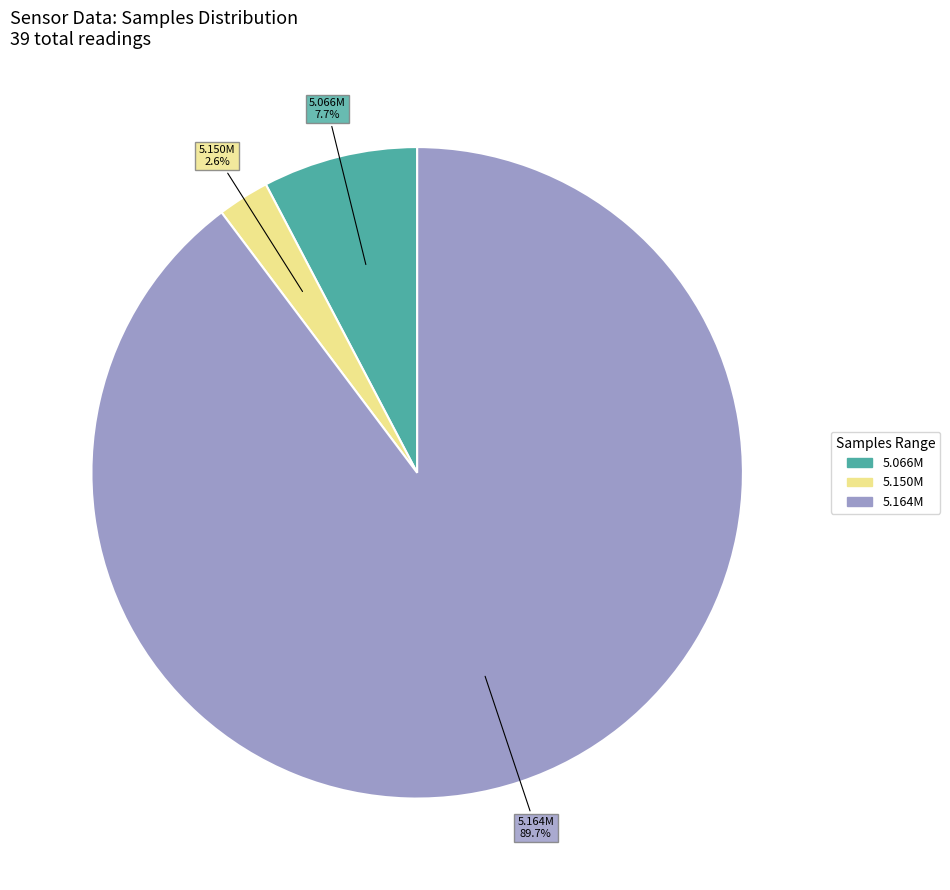

Is there any slice that represents more than half of the pie?

Yes